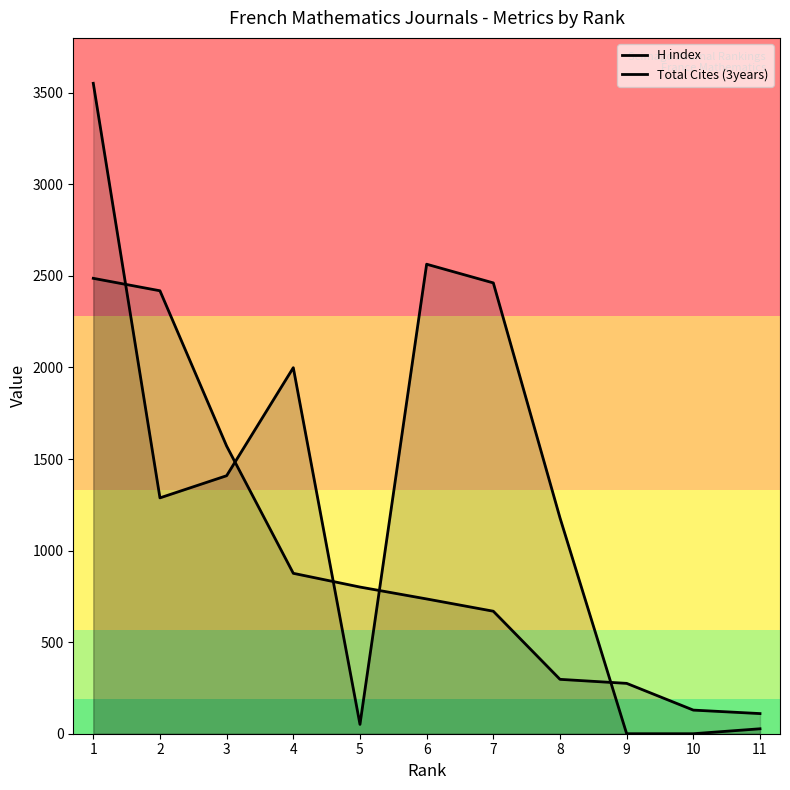

What is the sum of the H index values at 5 and 1?

3288